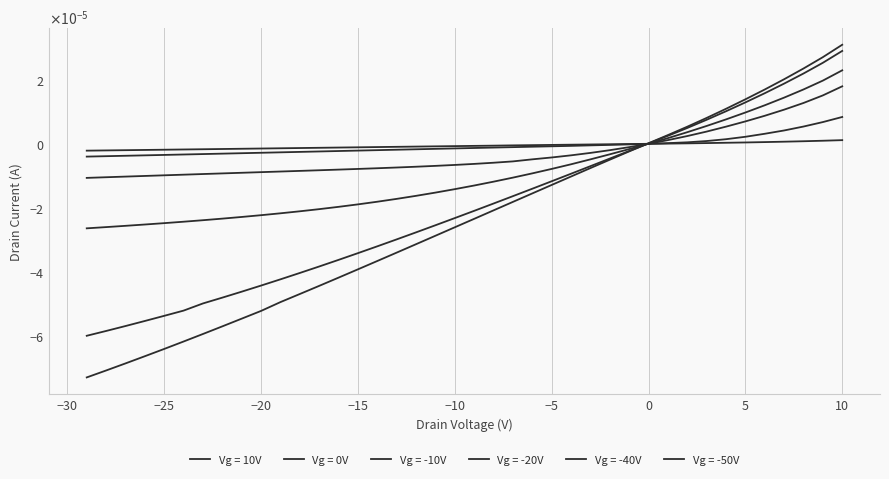

True or false: Vg = 0V has more than 0 points higher than both neighbors.

False